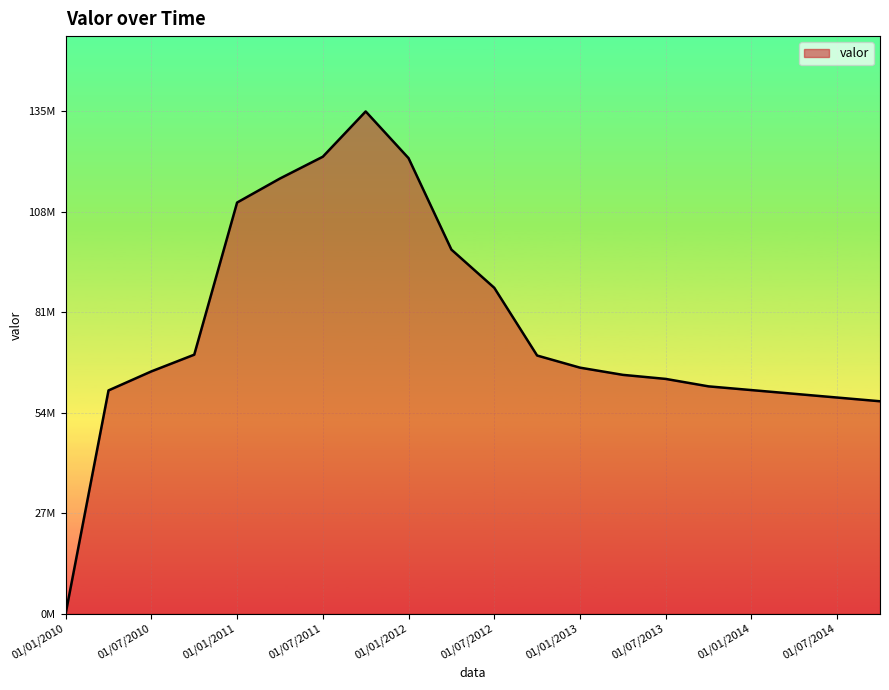

Reading left to right, transcribe all the data shown in this chart.

01/01/2010=0	01/04/2010=59913000	01/07/2010=65017000	01/10/2010=69502000	01/01/2011=110338000	01/04/2011=116786000	01/07/2011=122637763	01/10/2011=134790224	01/01/2012=122253998	01/04/2012=97708971	01/07/2012=87456841	01/10/2012=69276926	01/01/2013=66022195	01/04/2013=64088869	01/07/2013=63000000	01/10/2013=61000000	01/01/2014=60000000	01/04/2014=59000000	01/07/2014=58000000	01/10/2014=57000000